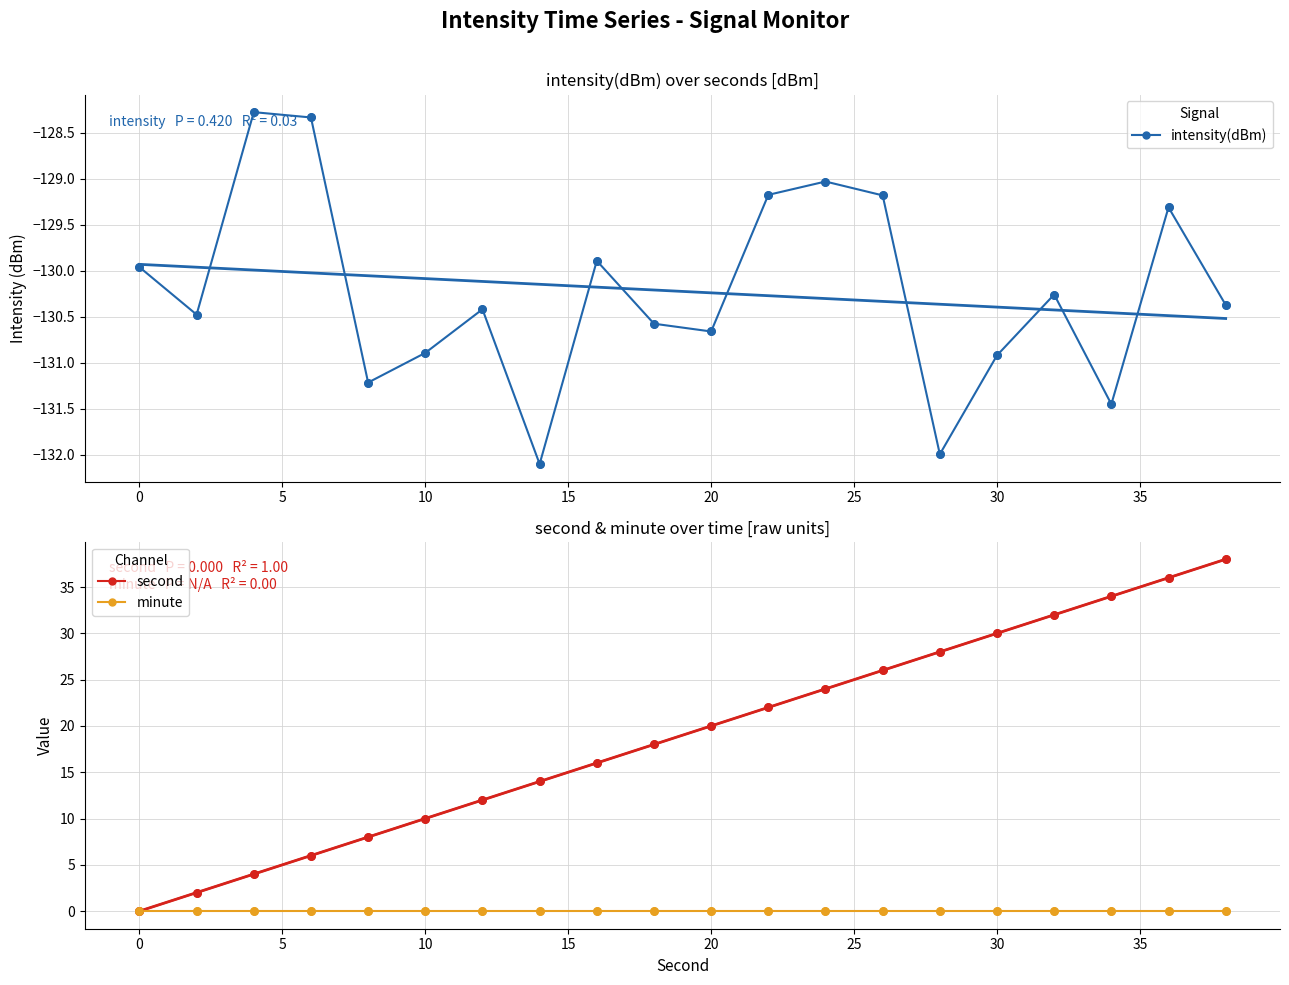

What is the highest value of the second series?

38